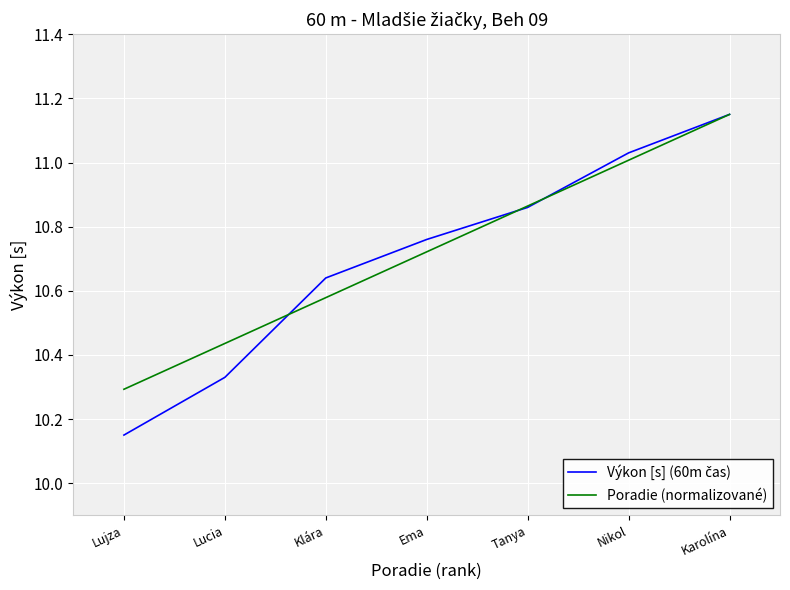

List the labels in order of Poradie (normalizované) value, smallest first.

Lujza, Lucia, Klára, Ema, Tanya, Nikol, Karolína